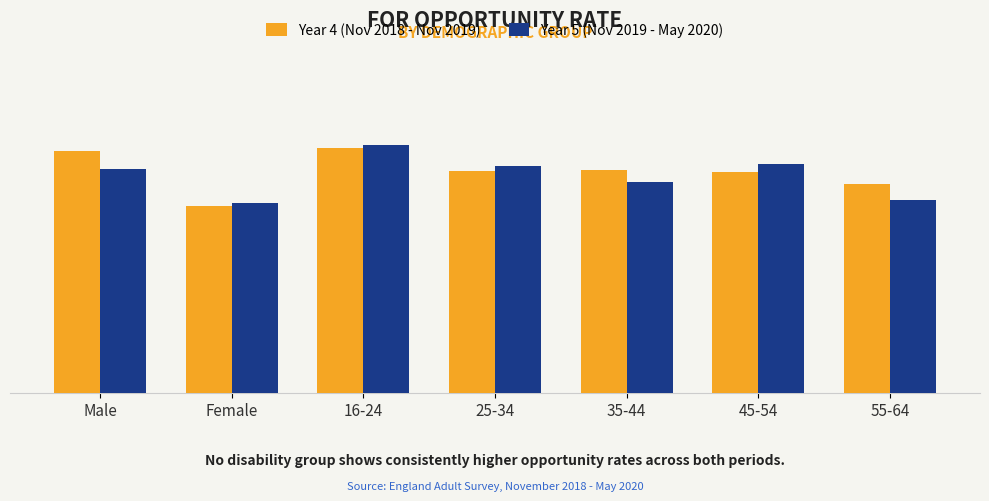

True or false: Year 5 (Nov 2019 - May 2020) has a value of 0.4 at Male.

True